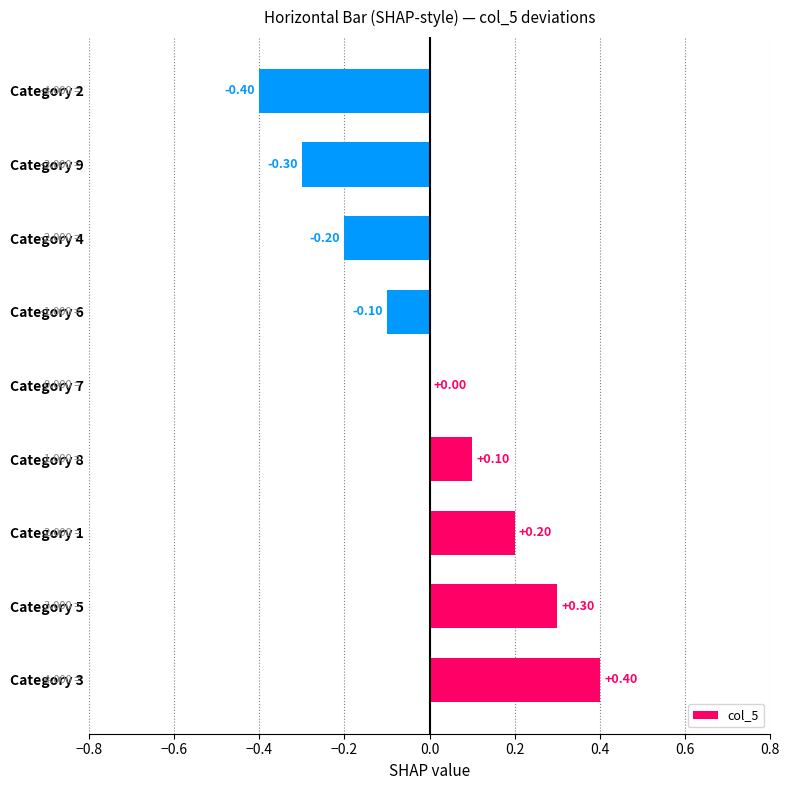

At which category does the chart reach its peak across all series?

Category 3